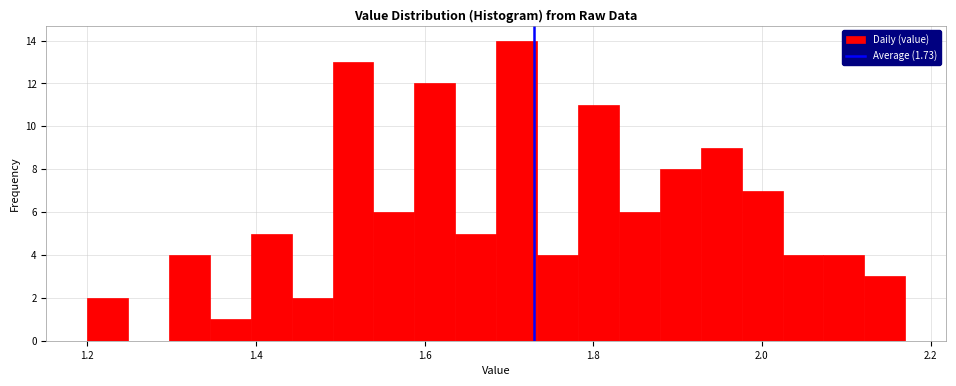

Around what value on the x-axis is the tallest bar? Give the approximate position of its centre, as read against the axis.

1.70